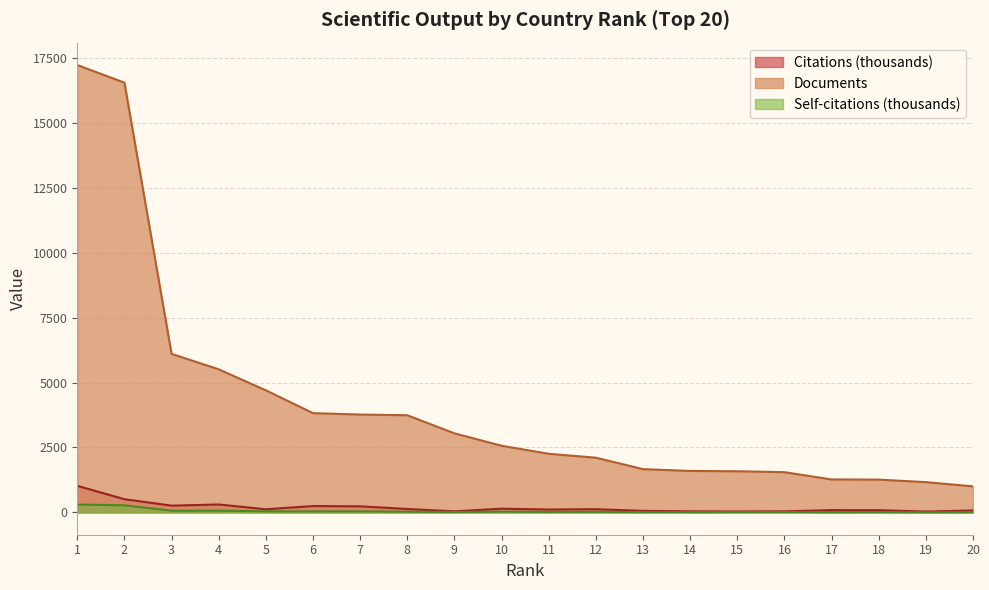

Read the Citations value at 13.

58.3